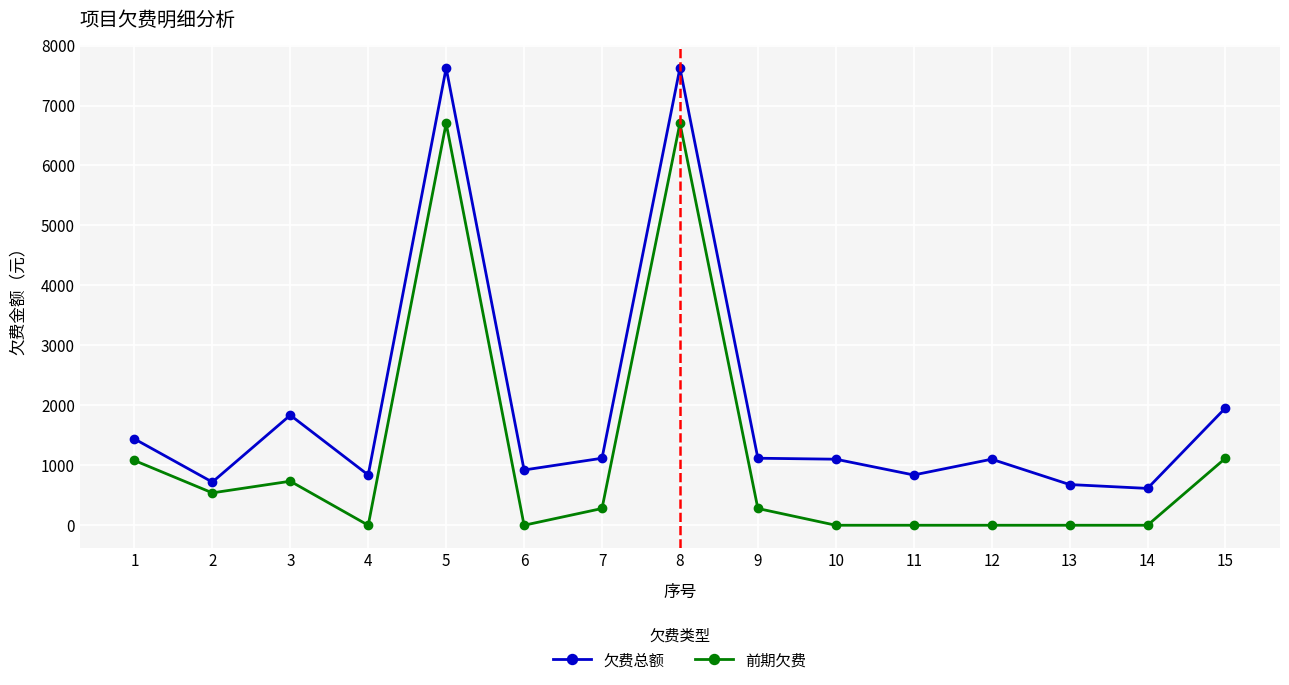

Where is the first local maximum for 欠费总额?

3